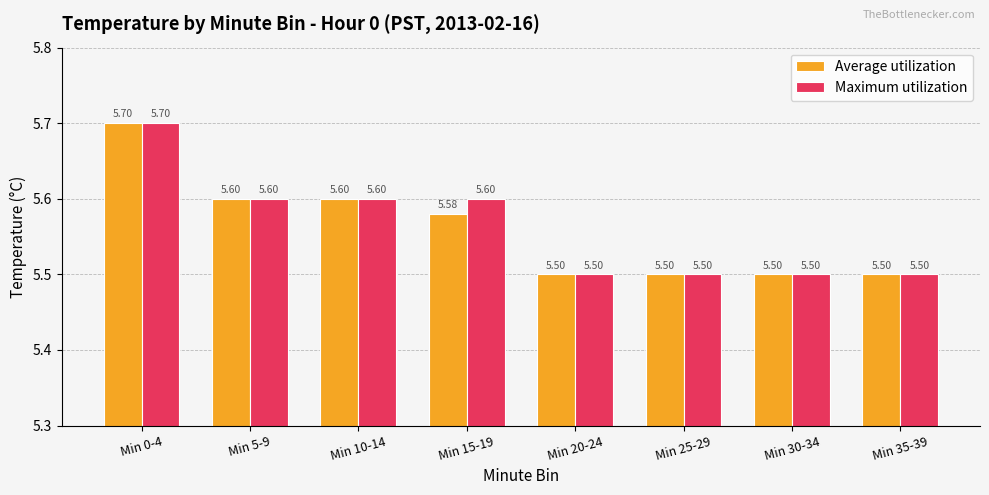

What is the value of the Maximum utilization bar at the 8th from the left?

5.5